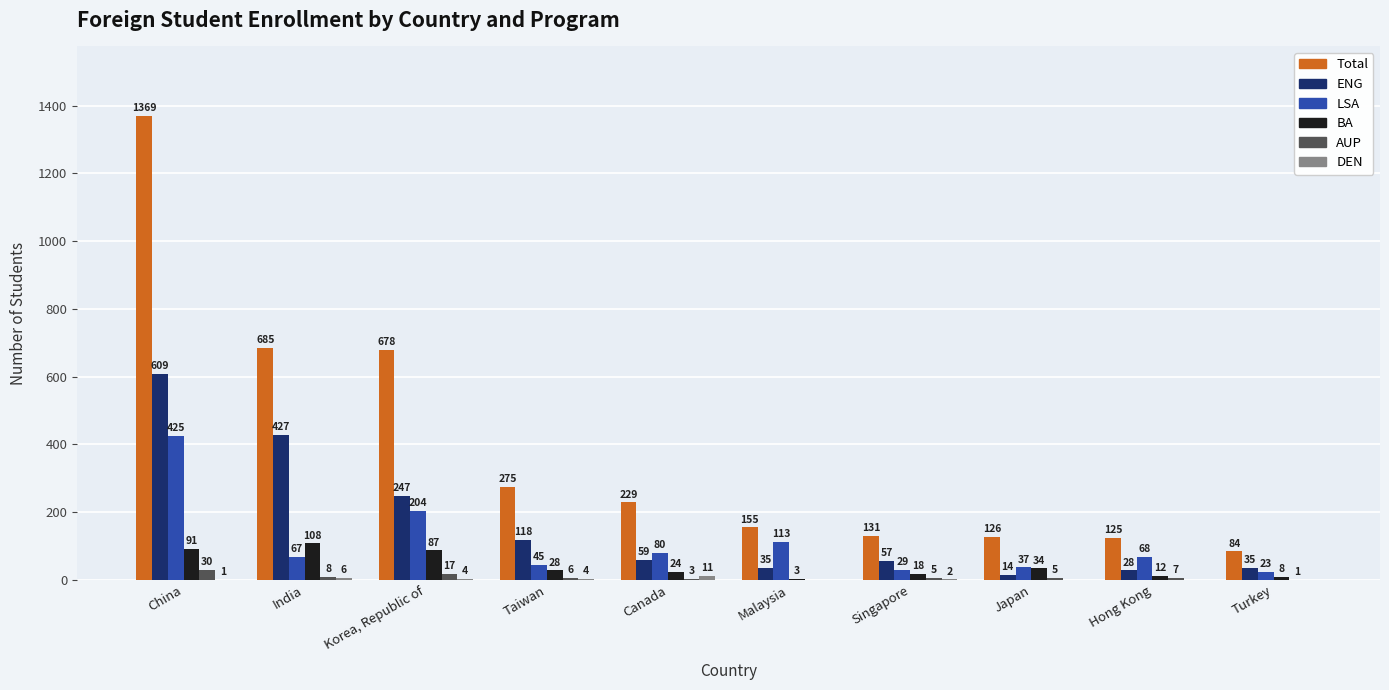

Where does the BA series first go above 28?

China